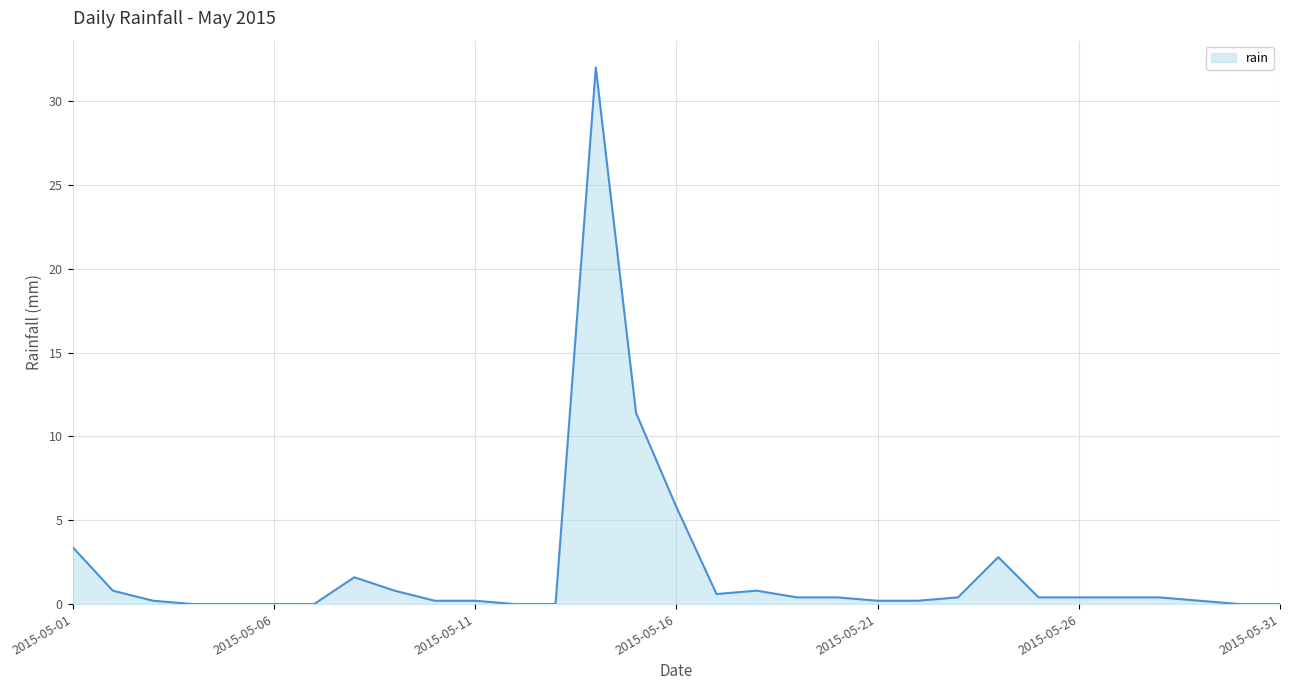

What is the difference between the maximum and minimum values?

32.0